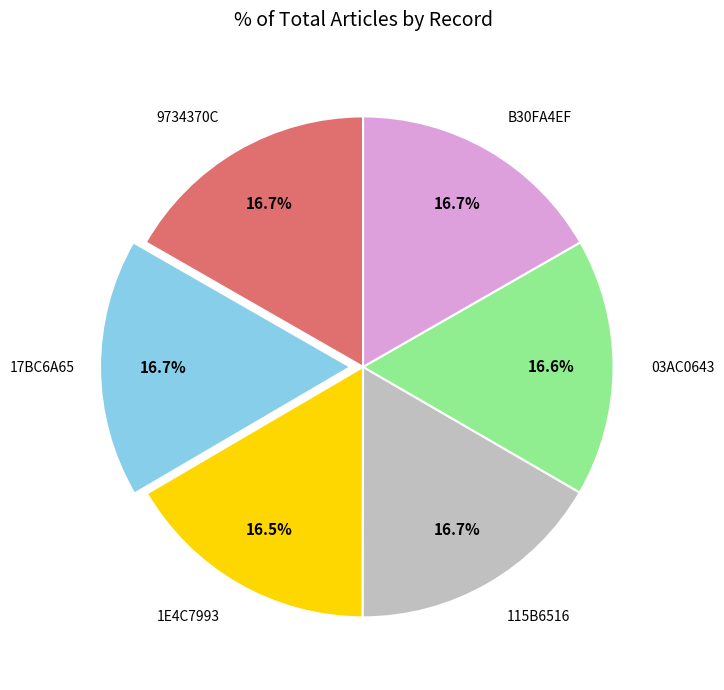

Is there any slice that represents more than half of the pie?

No